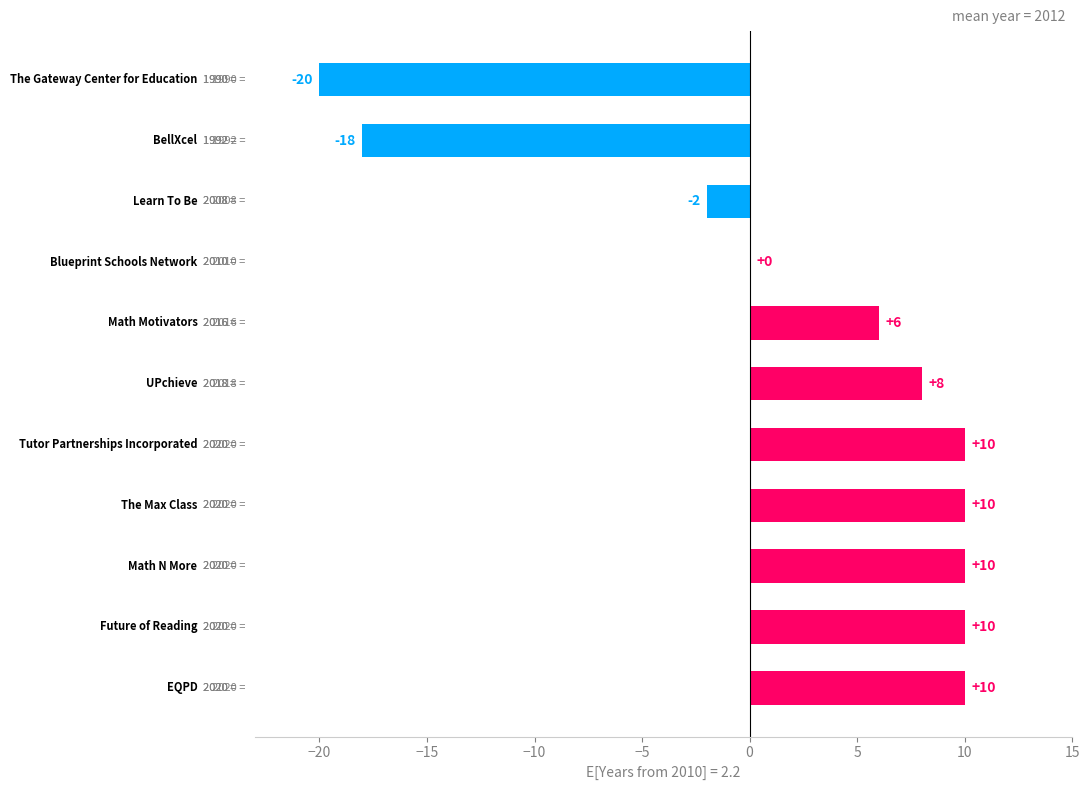

What is the greatest value displayed?

10